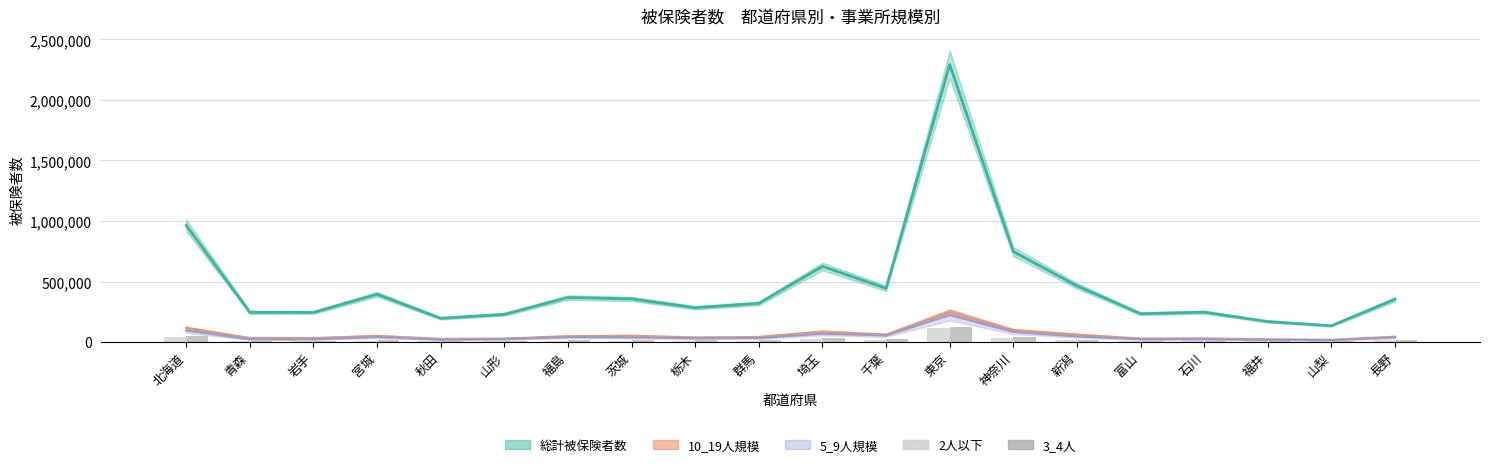

What value does the 2人以下_被保険者数 series have at 福島?

12575